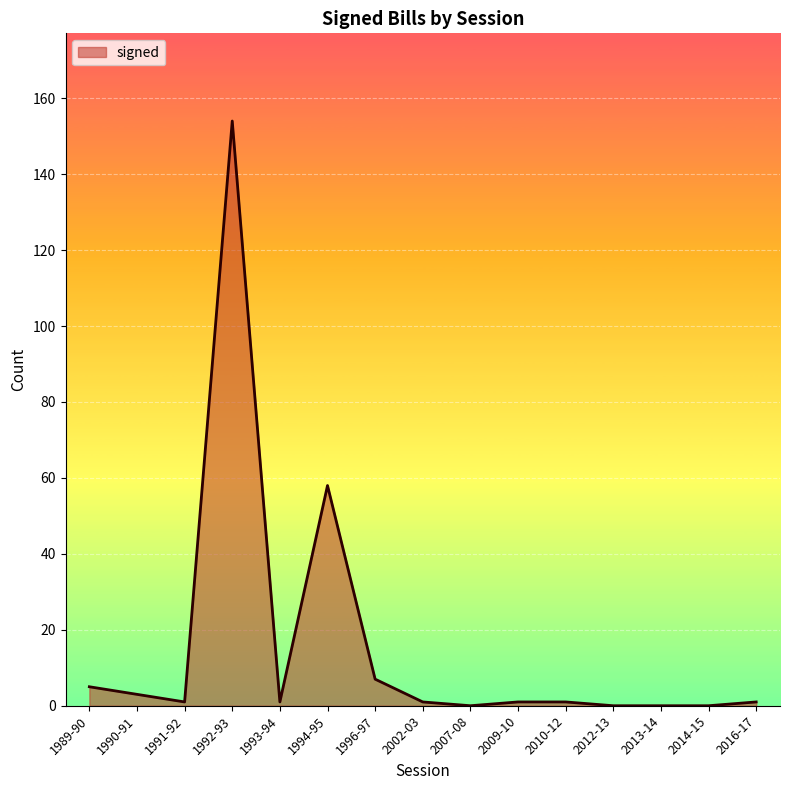

What is the ratio of the value at 1992-93 to the value at 1996-97?

22.0